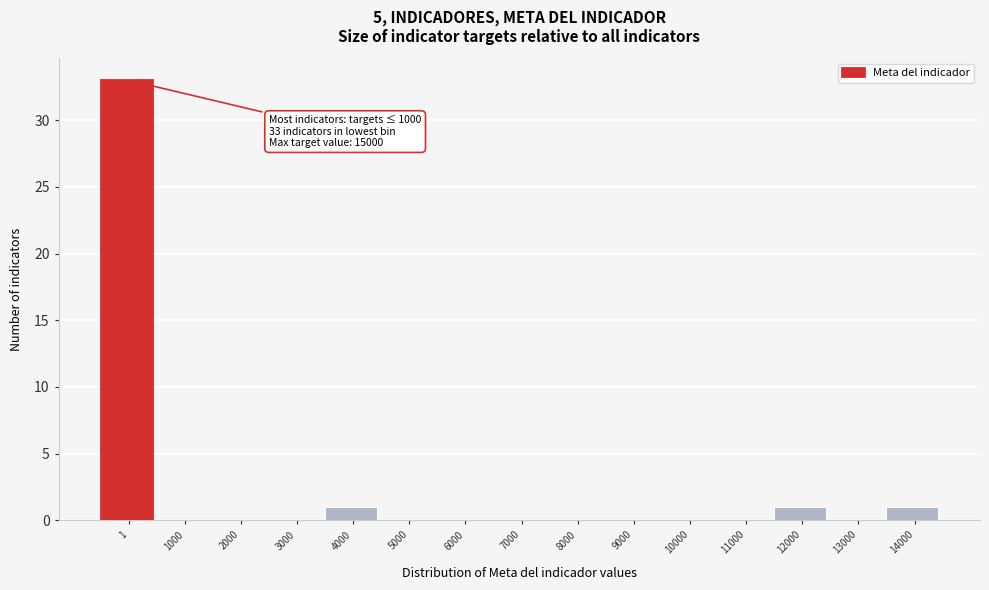

Reading left to right, what are all the values shown in this chart?

1=33	1000=0	2000=0	3000=0	4000=1	5000=0	6000=0	7000=0	8000=0	9000=0	10000=0	11000=0	12000=1	13000=0	14000=1